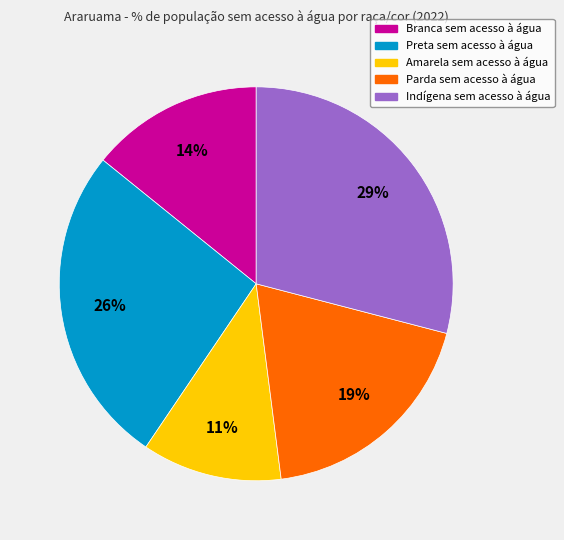

To the nearest percent, what is the difference between the Preta sem acesso à água and Indígena sem acesso à água slice percentages?

3%